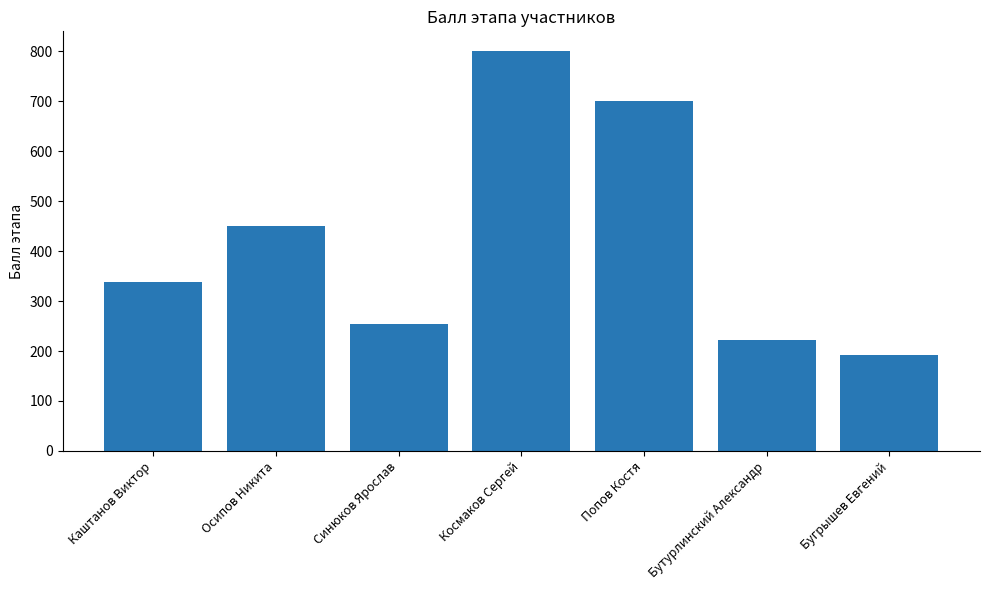

What is the label of the 1st bar from the left?

Каштанов Виктор